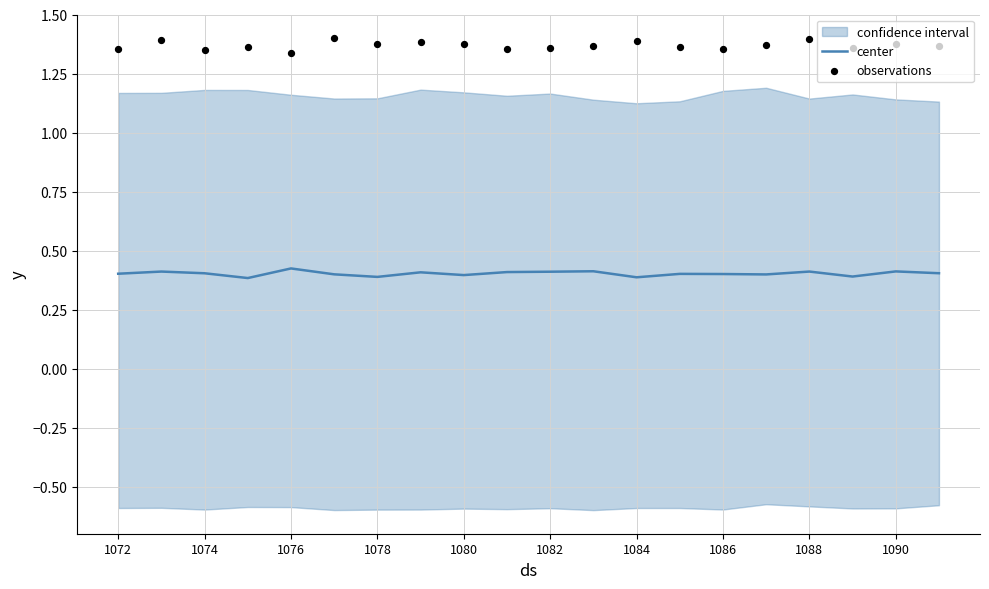

Is it true that center equals 0.2 at 1072?

False